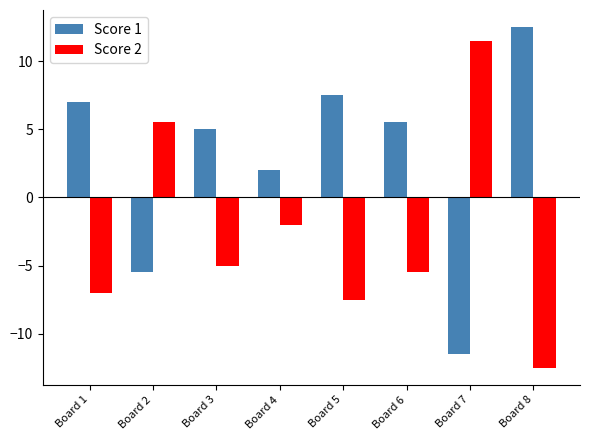

What is the maximum value shown in the chart?

12.5